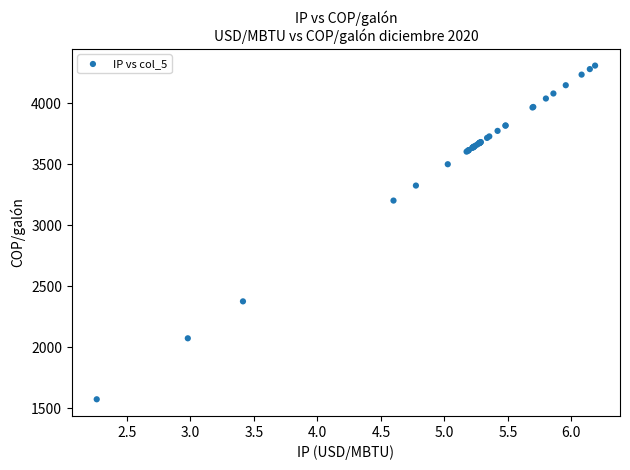

What Y value in the scatter plot is closest to 2940?

3201.8